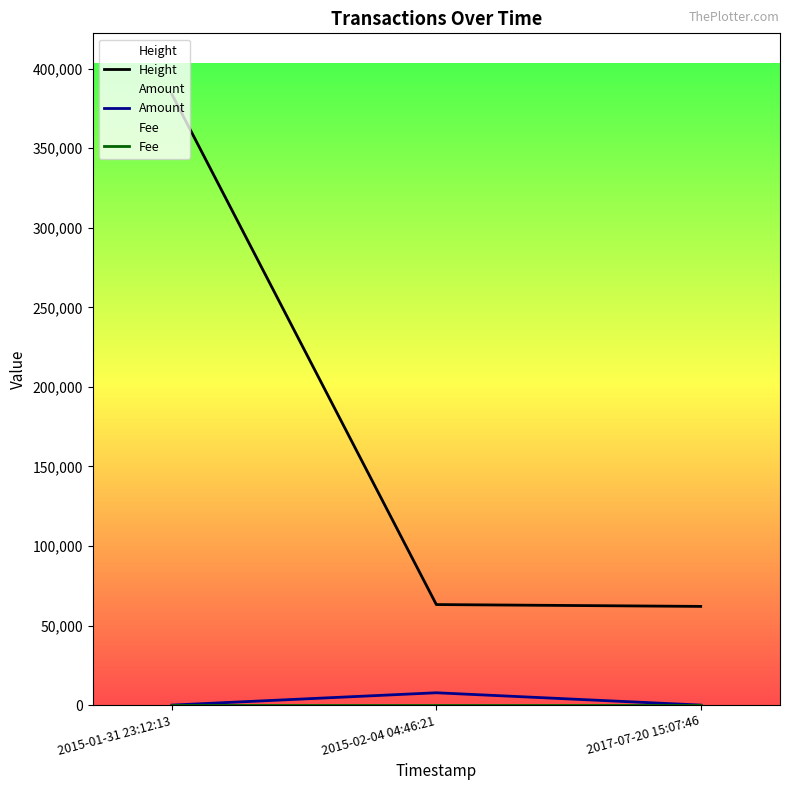

Which series has the largest total across all categories?

Height